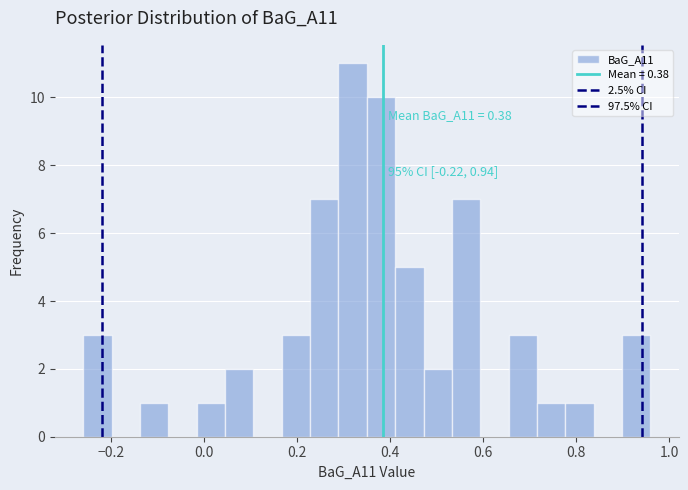

Read against the x-axis, roughly where is the centre of the tallest bar?

0.32